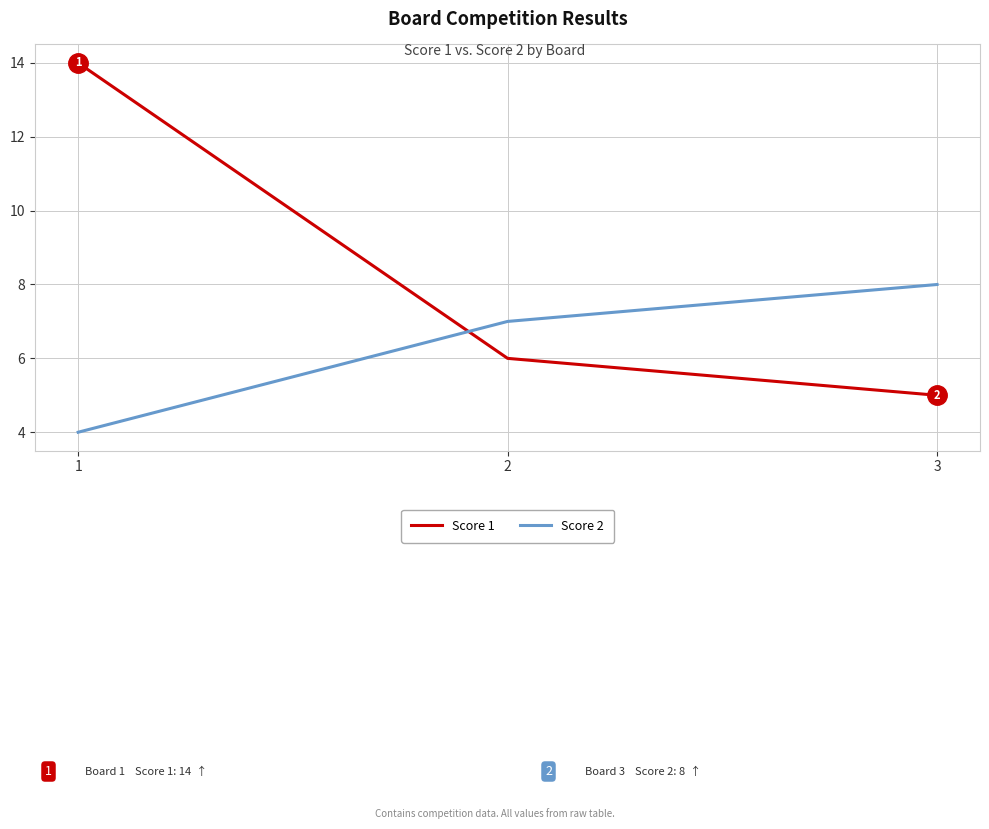

What is the sum of all Score 1 values?

25